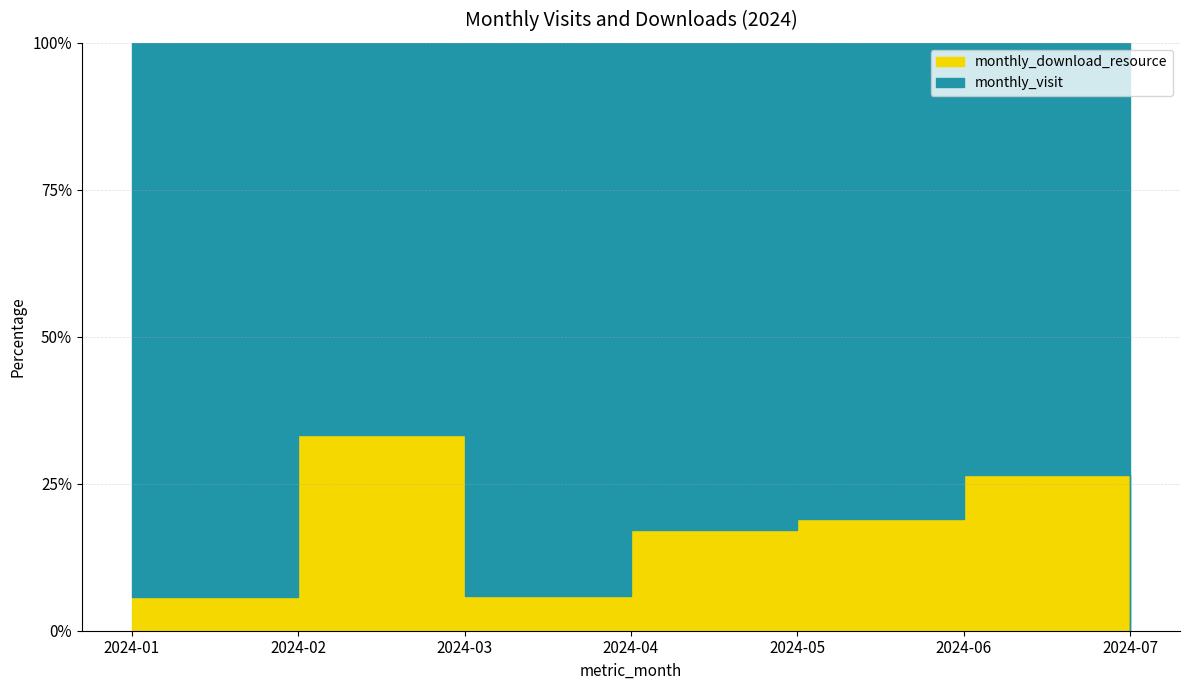

Count the number of data series in this chart.

2